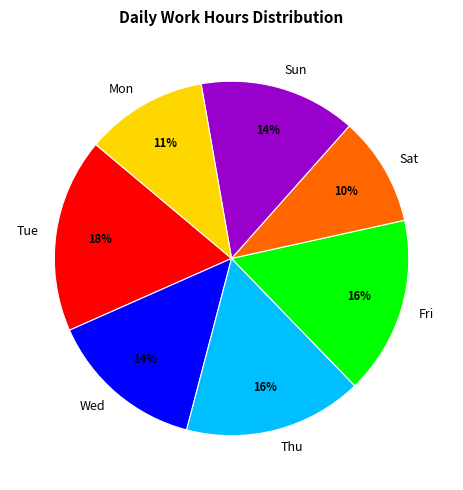

To the nearest percent, what is the average slice percentage?

14%